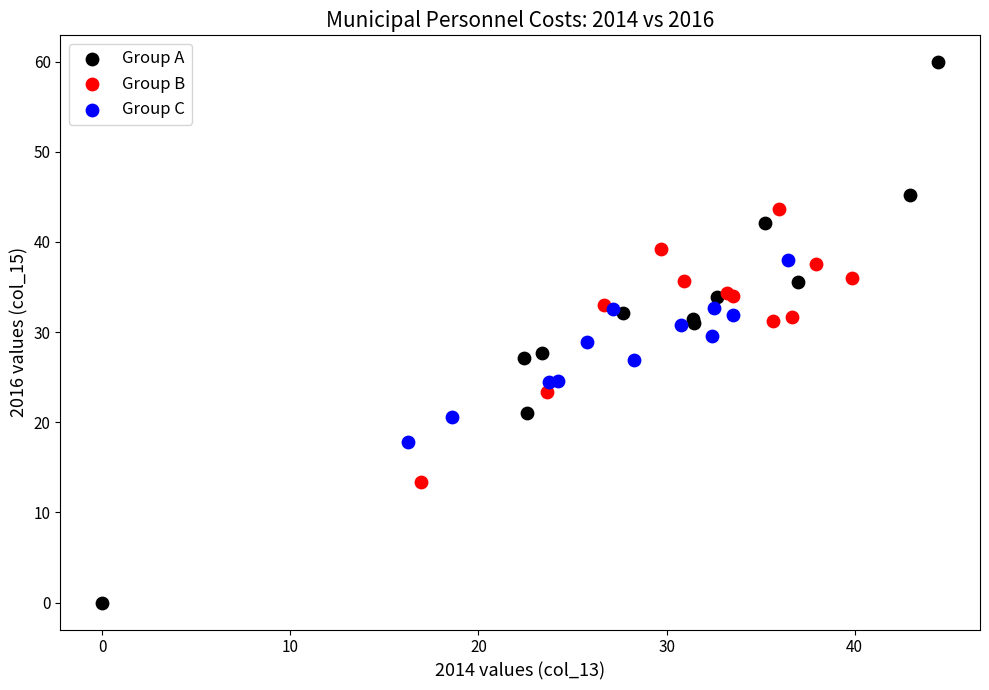

Which series contains the lowest Y value?

Group A